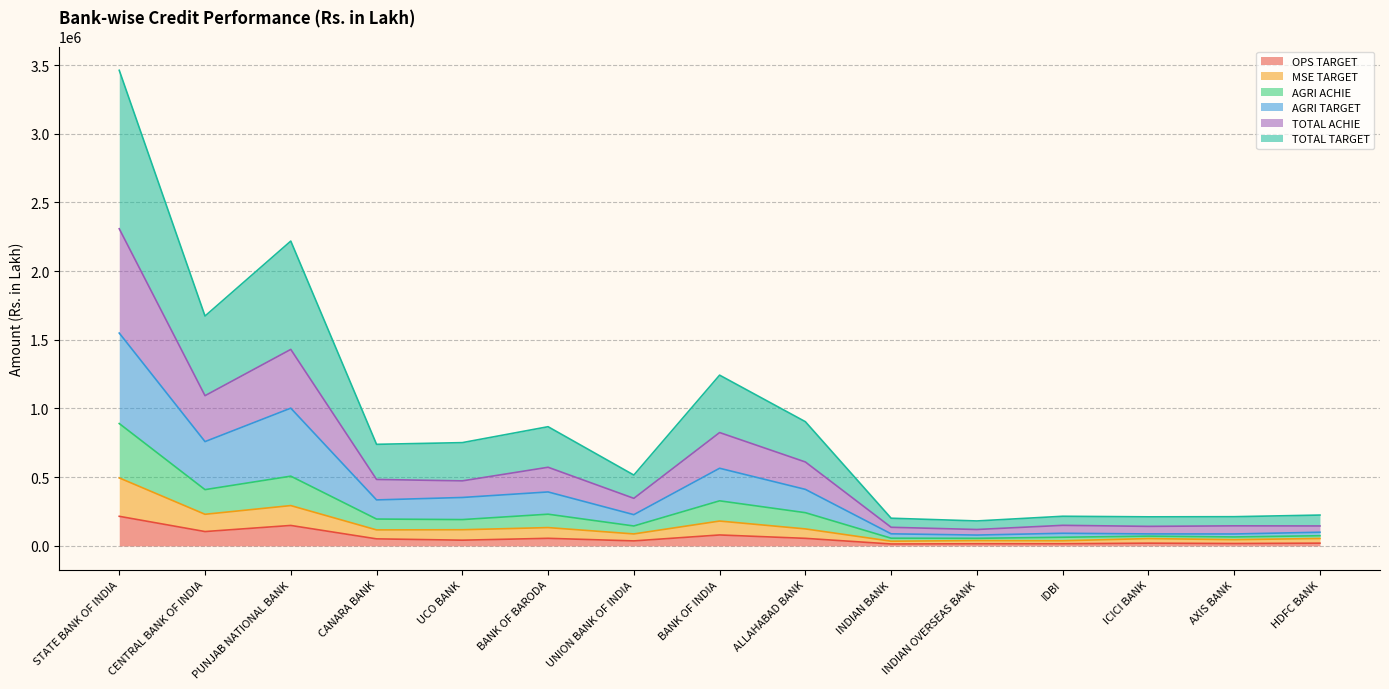

Is it true that AGRI TARGET equals 78792 at INDIAN OVERSEAS BANK?

True